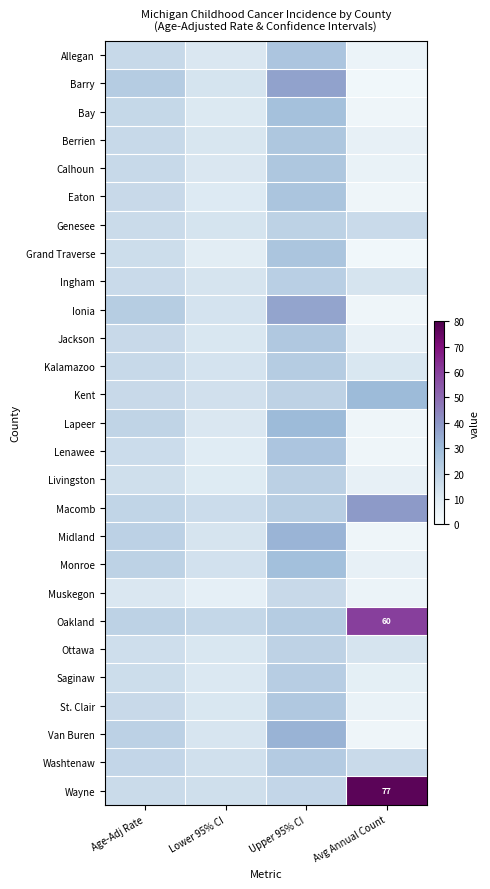

Which category has the highest value across all series?

Avg Annual Count